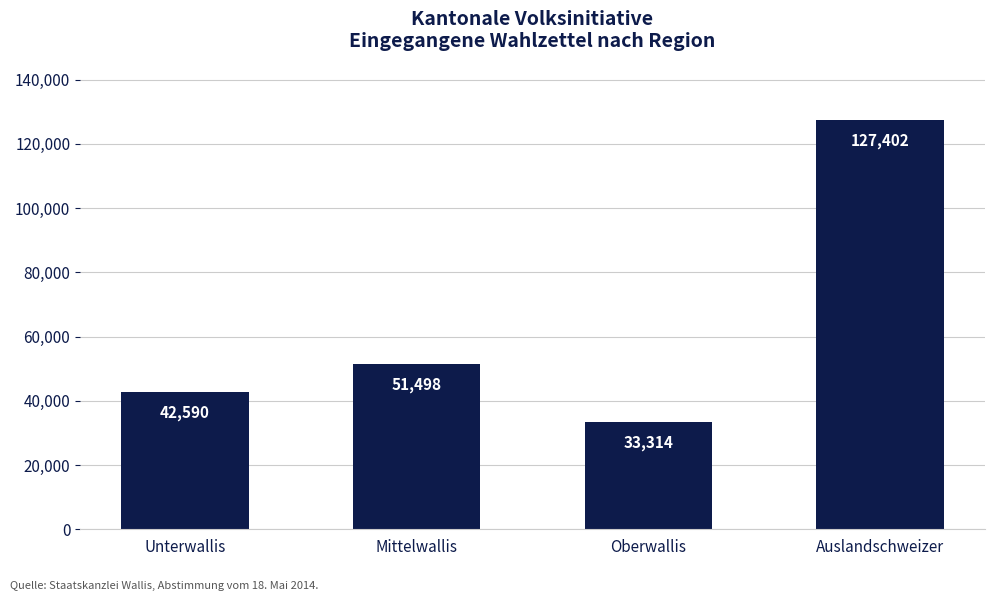

Reading left to right, transcribe all the data shown in this chart.

42590	51498	33314	127402